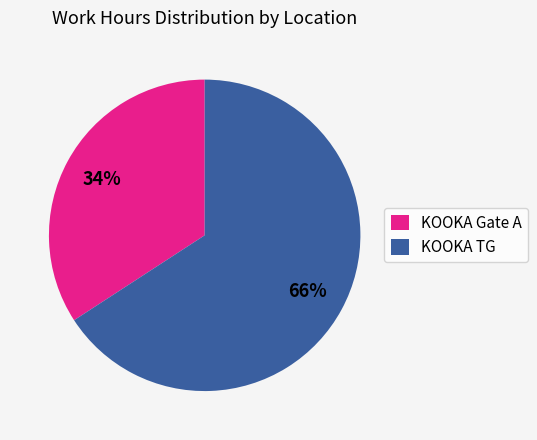

Do KOOKA Gate A and KOOKA TG together represent more than half of the pie?

Yes